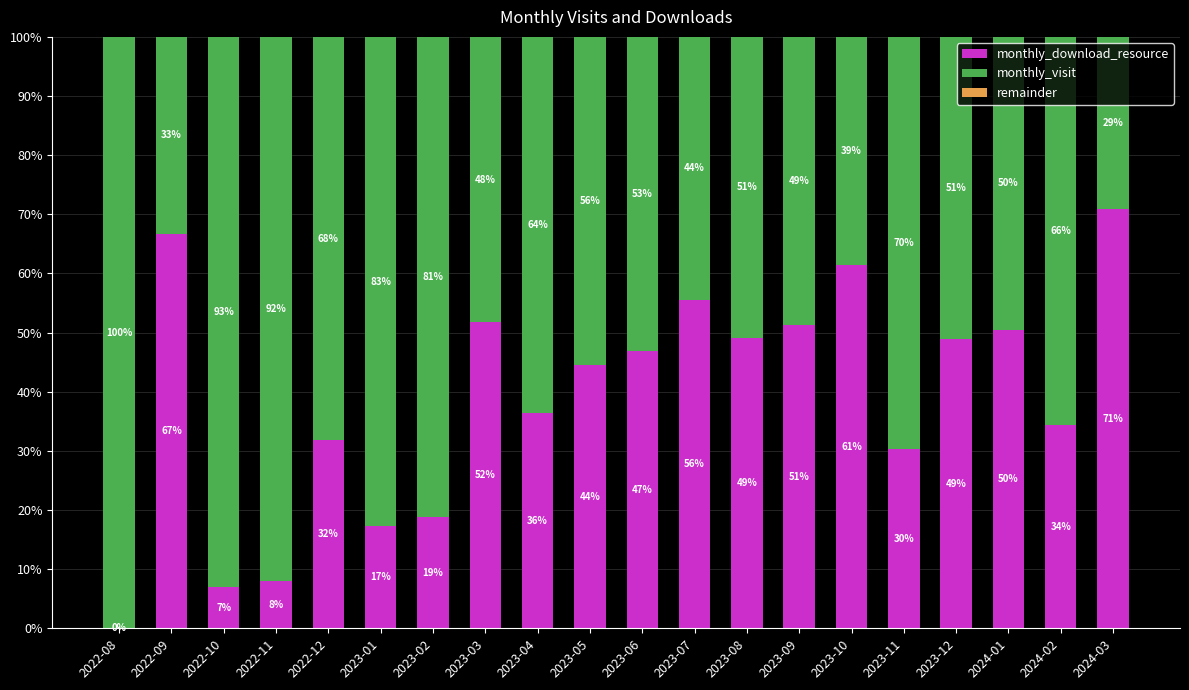

The monthly_download_resource series shows 66.7 at 2022-09. True or false?

True